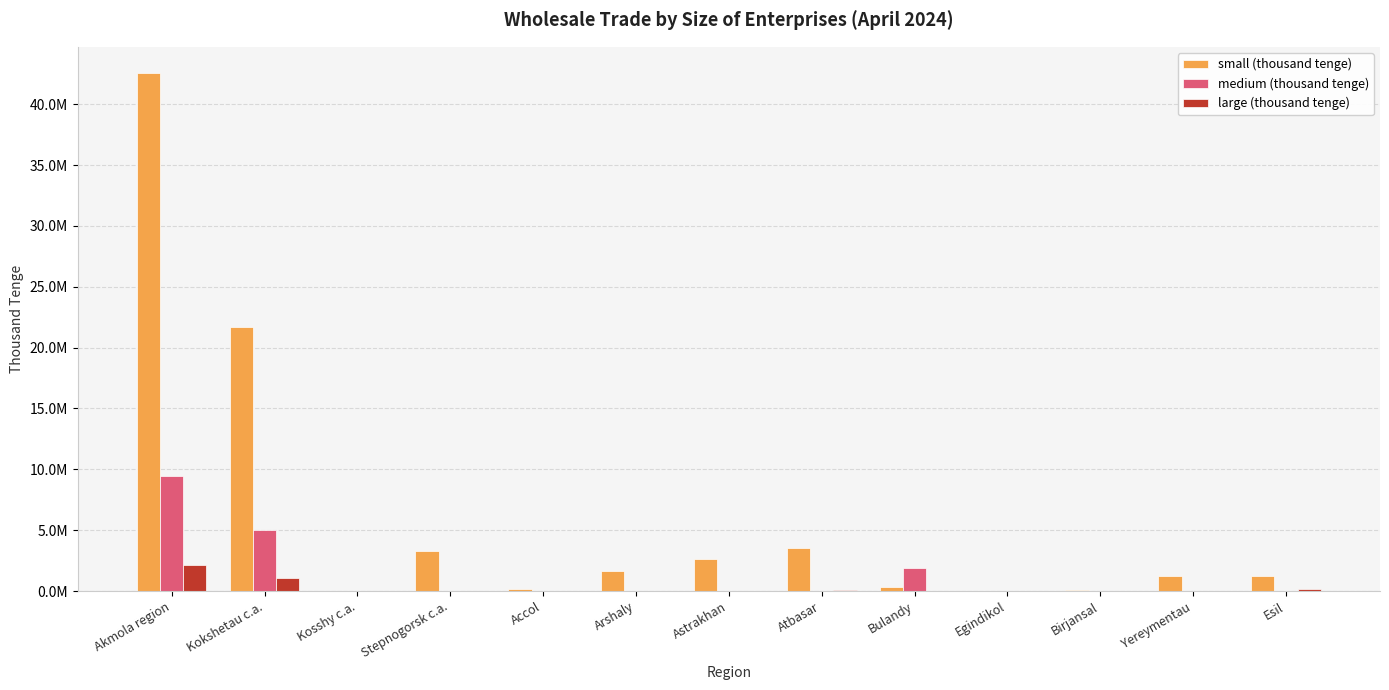

What is the sum of the large (thousand tenge) values at Stepnogorsk c.a. and Kokshetau c.a.?

1136099